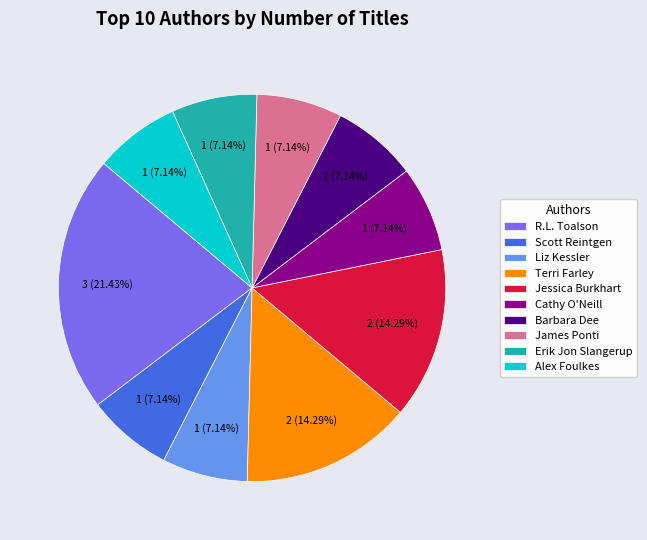

To the nearest percent, what is the difference between the Cathy O'Neill and Terri Farley slice percentages?

7%